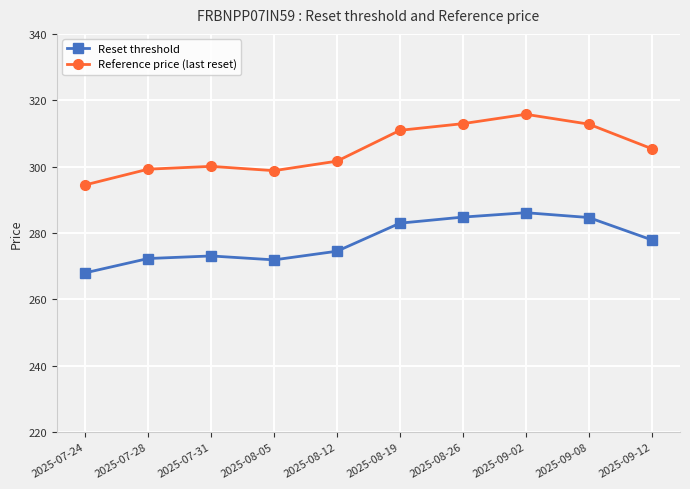

What is the difference between the maximum and minimum values in the Reference price (last reset) series?

21.3